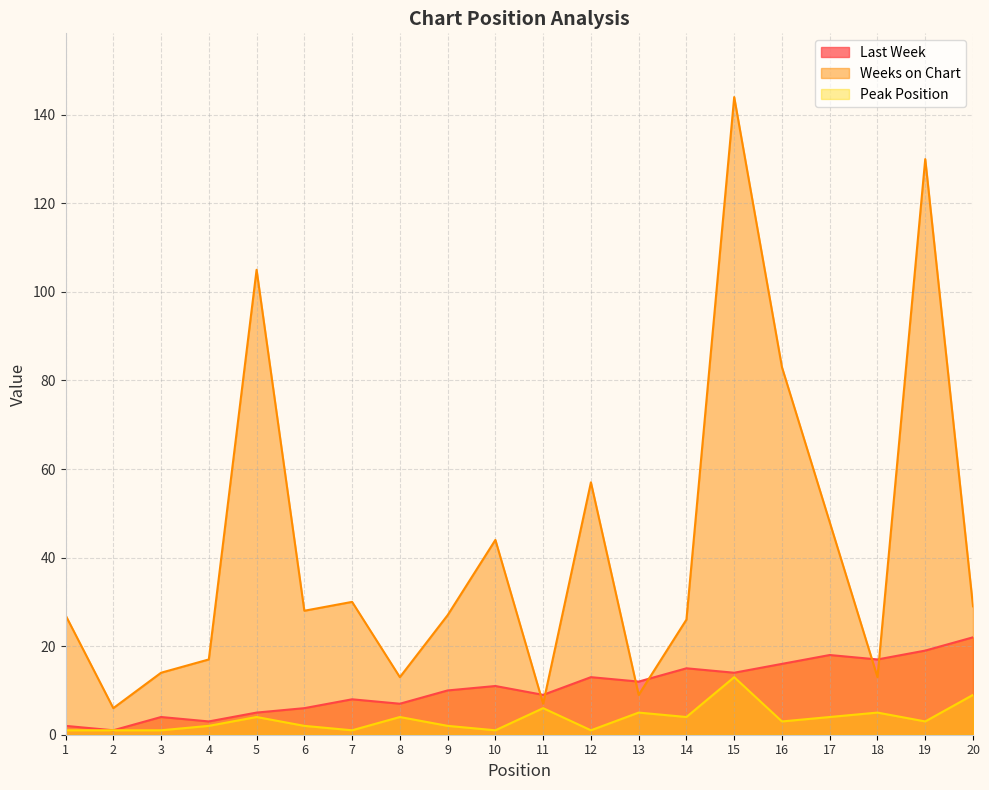

At which category does Peak Position reach its first local peak?

5